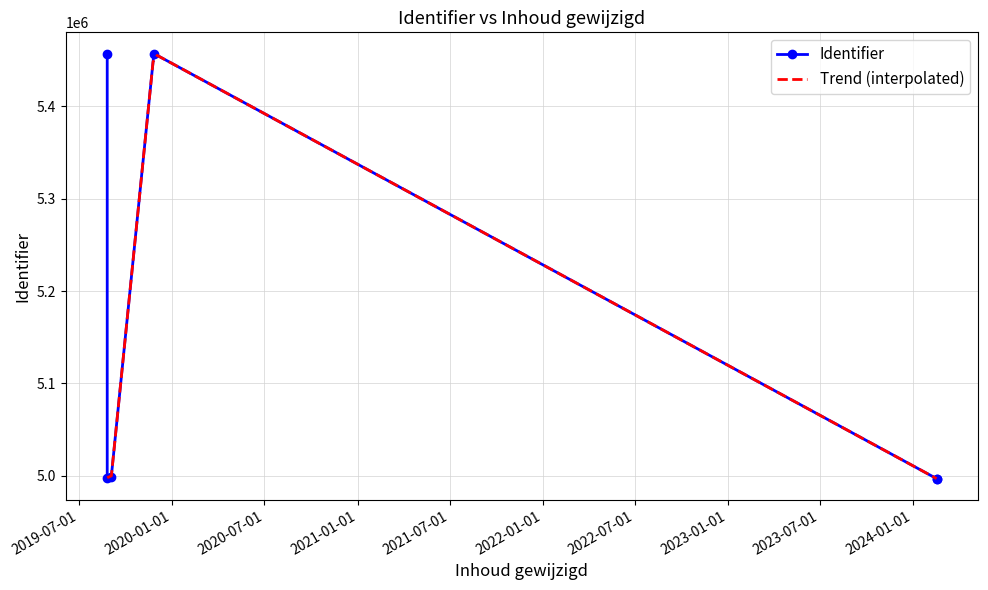

What is the label of the 4th point from the right?

2019-08-26